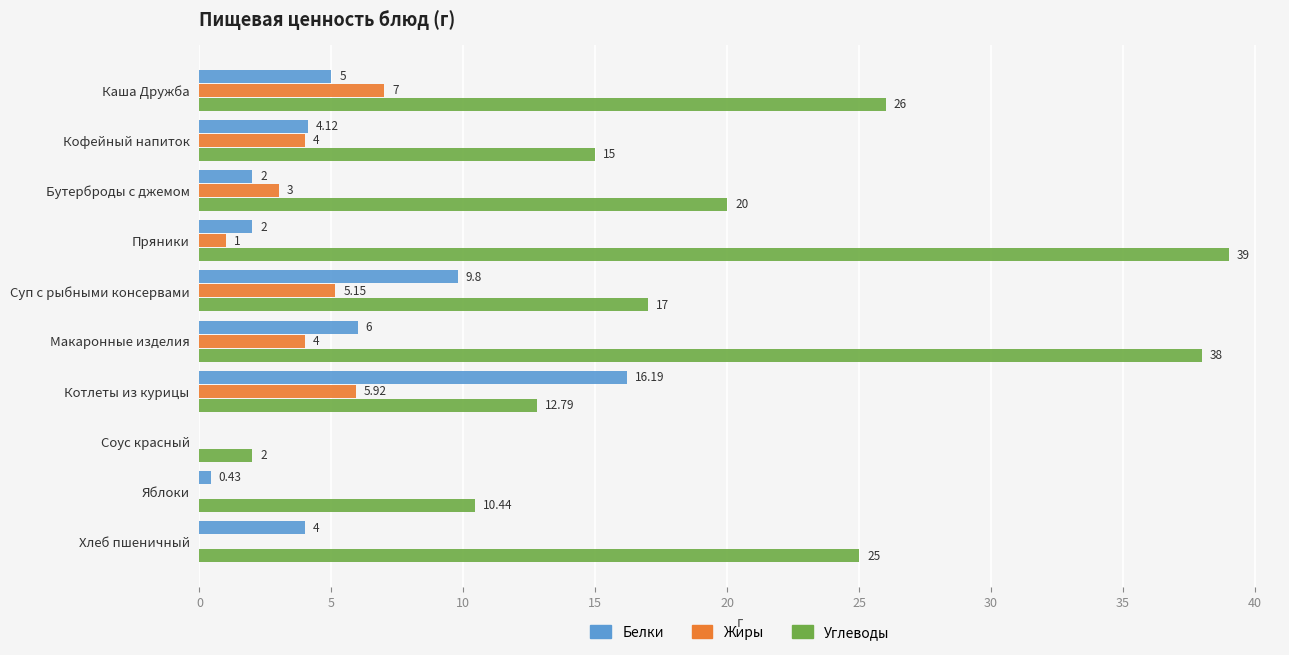

At which category is the sum across all series the highest?

Макаронные изделия